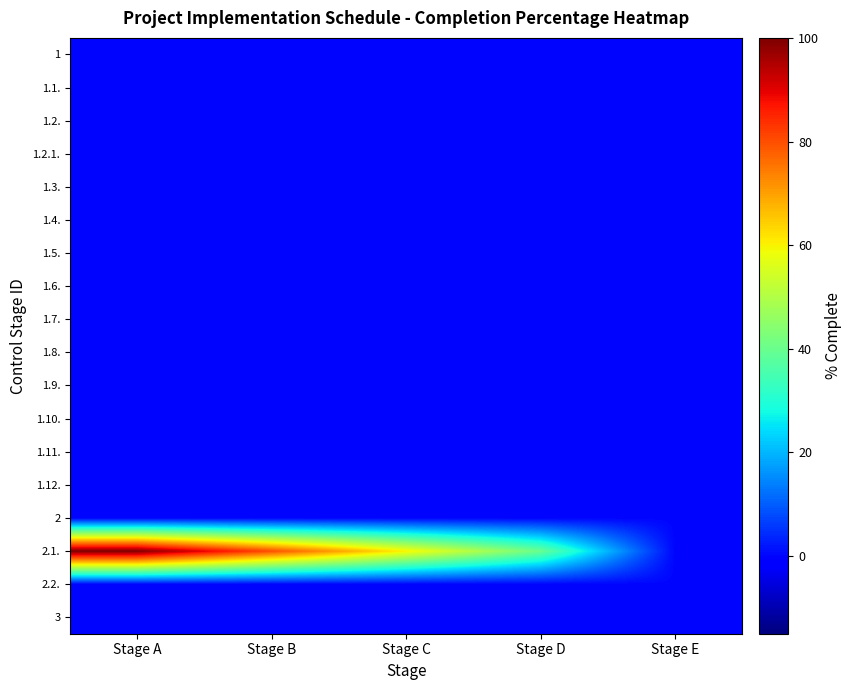

Reading left to right, transcribe all the data shown in this chart.

1: Stage A=0	Stage B=0	Stage C=0	Stage D=0	Stage E=0
1.1.: Stage A=0	Stage B=0	Stage C=0	Stage D=0	Stage E=0
1.2.: Stage A=0	Stage B=0	Stage C=0	Stage D=0	Stage E=0
1.2.1.: Stage A=0	Stage B=0	Stage C=0	Stage D=0	Stage E=0
1.3.: Stage A=0	Stage B=0	Stage C=0	Stage D=0	Stage E=0
1.4.: Stage A=0	Stage B=0	Stage C=0	Stage D=0	Stage E=0
1.5.: Stage A=0	Stage B=0	Stage C=0	Stage D=0	Stage E=0
1.6.: Stage A=0	Stage B=0	Stage C=0	Stage D=0	Stage E=0
1.7.: Stage A=0	Stage B=0	Stage C=0	Stage D=0	Stage E=0
1.8.: Stage A=0	Stage B=0	Stage C=0	Stage D=0	Stage E=0
1.9.: Stage A=0	Stage B=0	Stage C=0	Stage D=0	Stage E=0
1.10.: Stage A=0	Stage B=0	Stage C=0	Stage D=0	Stage E=0
1.11.: Stage A=0	Stage B=0	Stage C=0	Stage D=0	Stage E=0
1.12.: Stage A=0	Stage B=0	Stage C=0	Stage D=0	Stage E=0
2: Stage A=0	Stage B=0	Stage C=0	Stage D=0	Stage E=0
2.1.: Stage A=100	Stage B=80	Stage C=60	Stage D=40	Stage E=0
2.2.: Stage A=0	Stage B=0	Stage C=0	Stage D=0	Stage E=0
3: Stage A=0	Stage B=0	Stage C=0	Stage D=0	Stage E=0